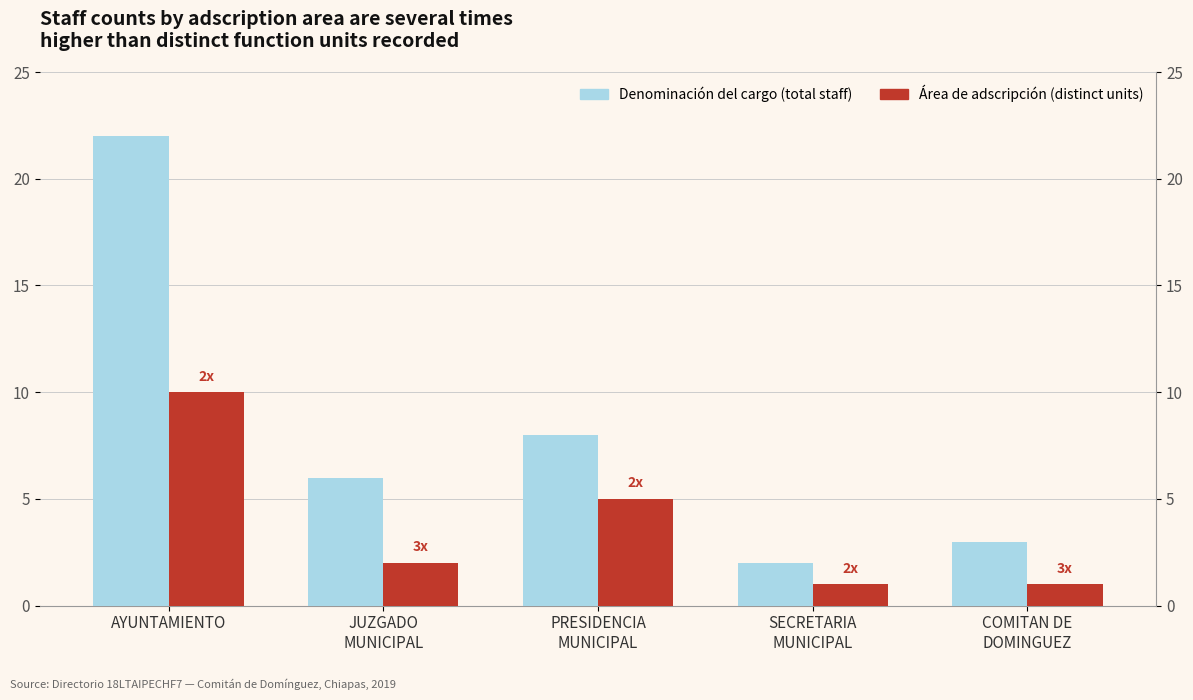

Which has a higher value, AYUNTAMIENTO or PRESIDENCIA
MUNICIPAL?

AYUNTAMIENTO